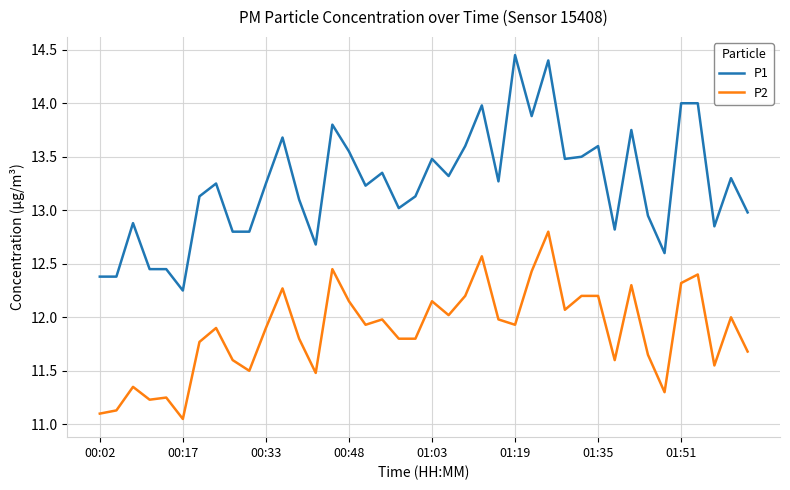

What is the difference between the second highest and minimum values in the P2 series?

1.5